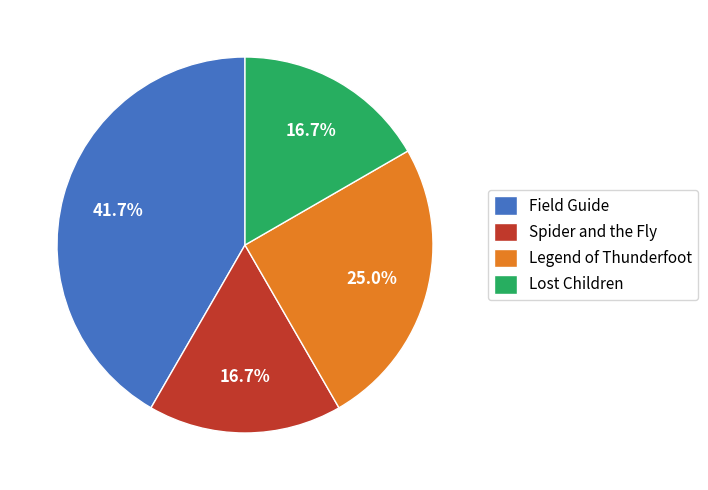

Does Legend of Thunderfoot account for over 50% of the chart?

No